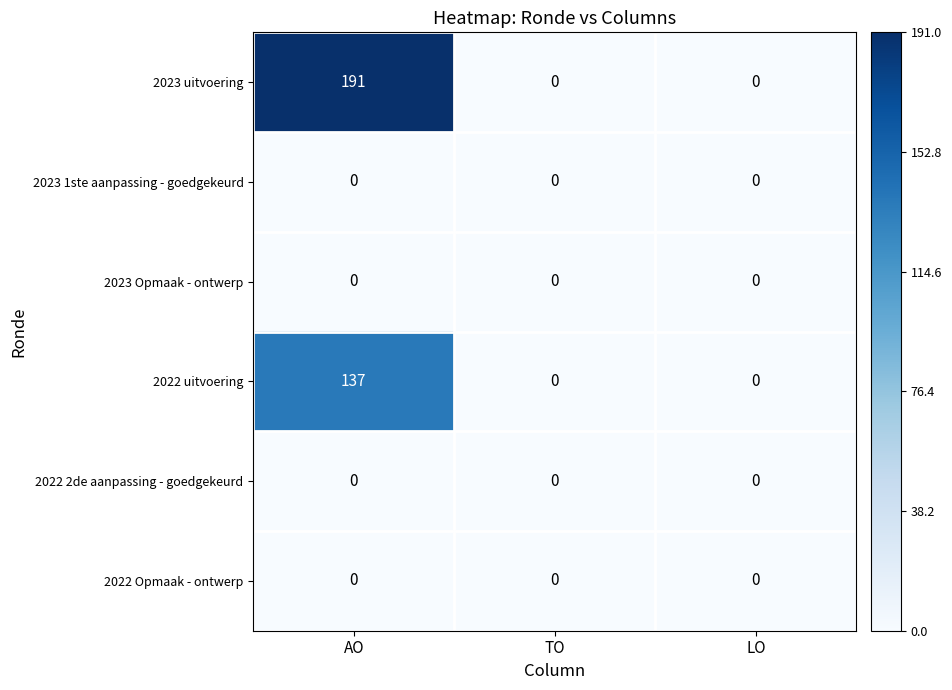

True or false: 2022 uitvoering has a value of 0 at LO.

True